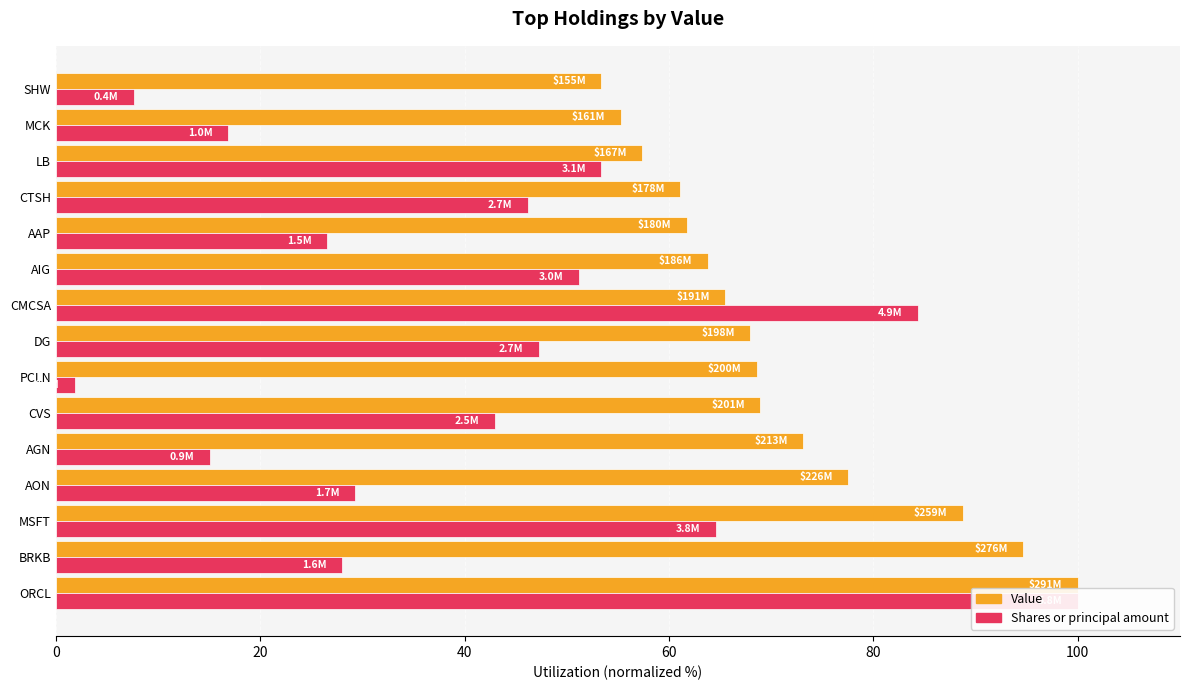

What is the difference between the highest and lowest values at SHW?

45.7